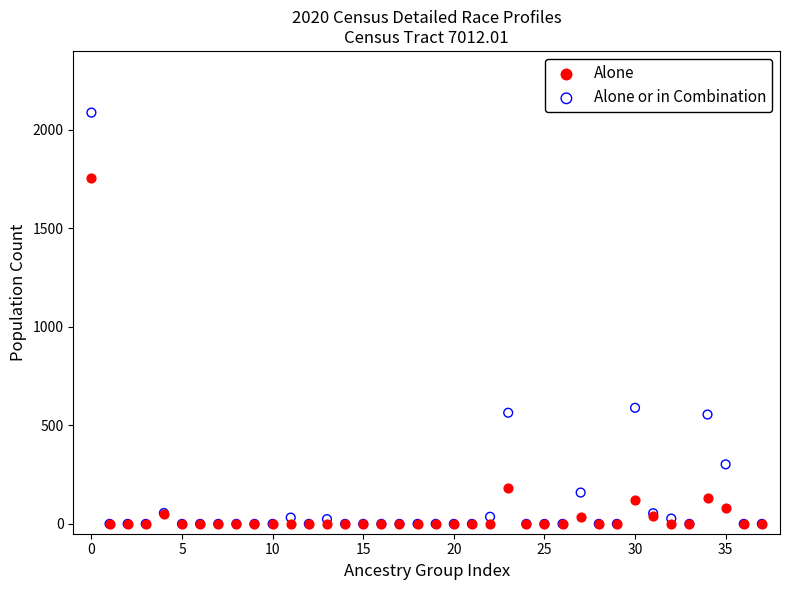

In the Alone or in Combination series, what Y value is closest to 1043?

589